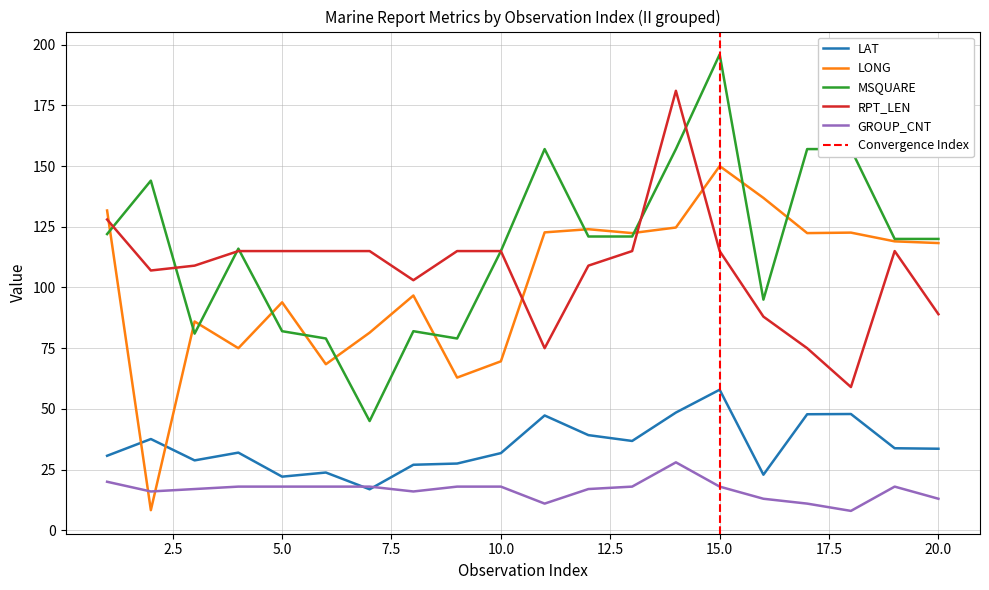

Rank the categories by MSQUARE value from highest to lowest.

15, 11, 14, 17, 18, 2, 1, 12, 13, 19, 20, 4, 10, 16, 5, 8, 3, 6, 9, 7